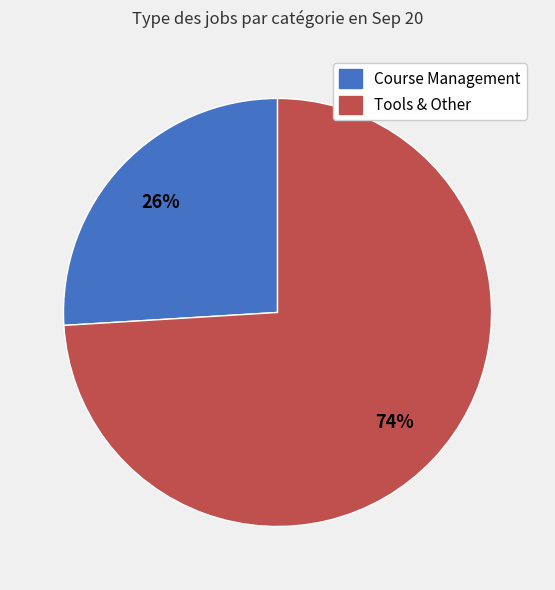

To the nearest percent, what is the combined percentage of Tools & Other and Course Management?

100%